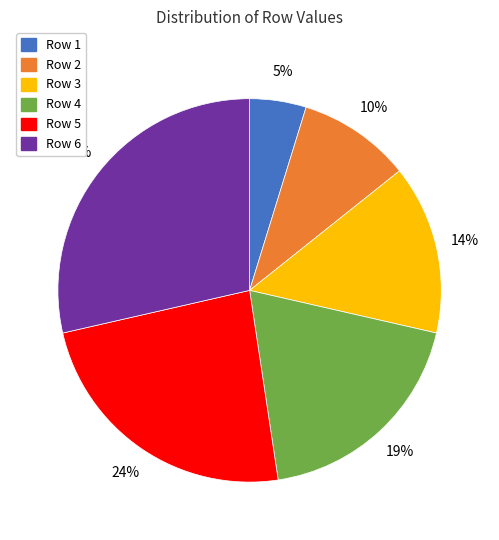

Count the number of slices in the pie.

6